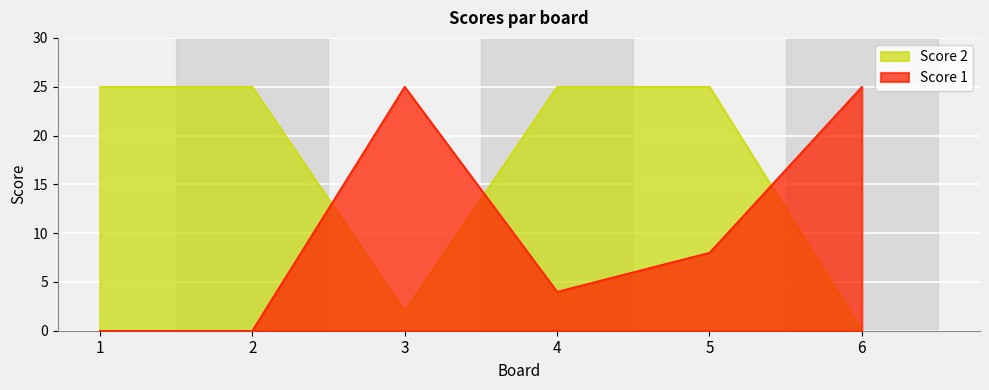

At how many categories does at least one series exceed 17?

6